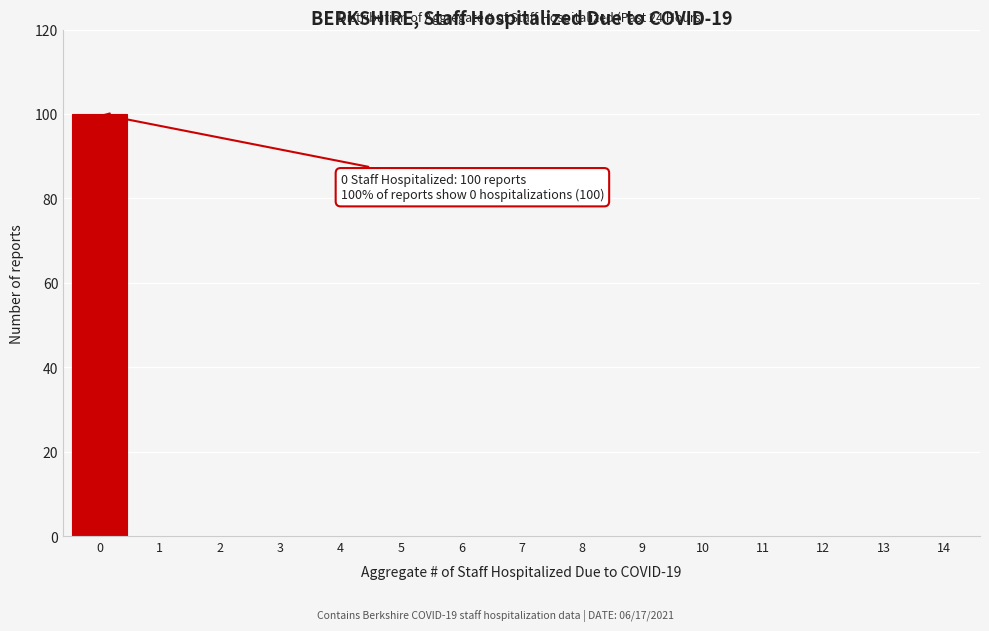

What is the sum of all values?

100